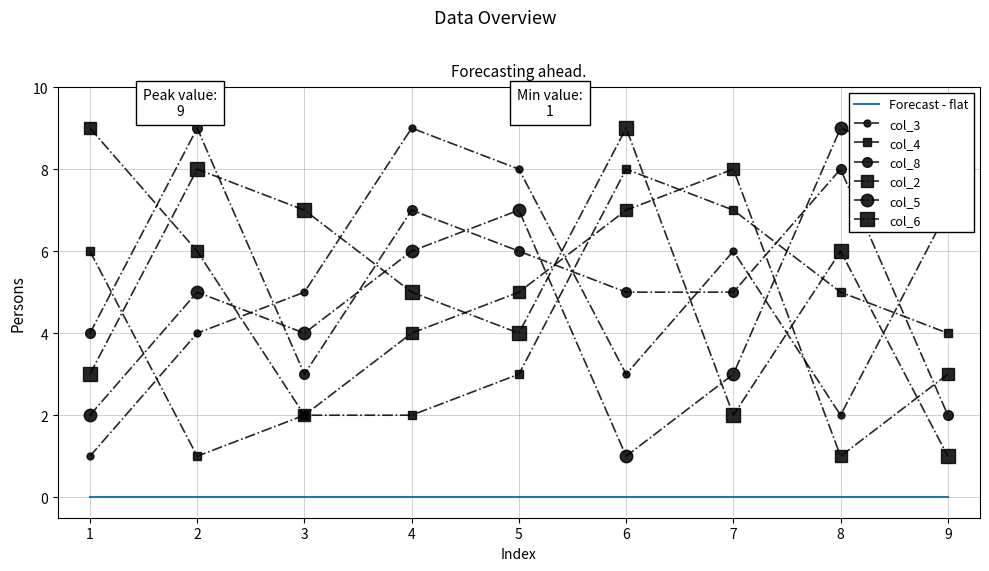

Which series has the widest spread of values?

col_3